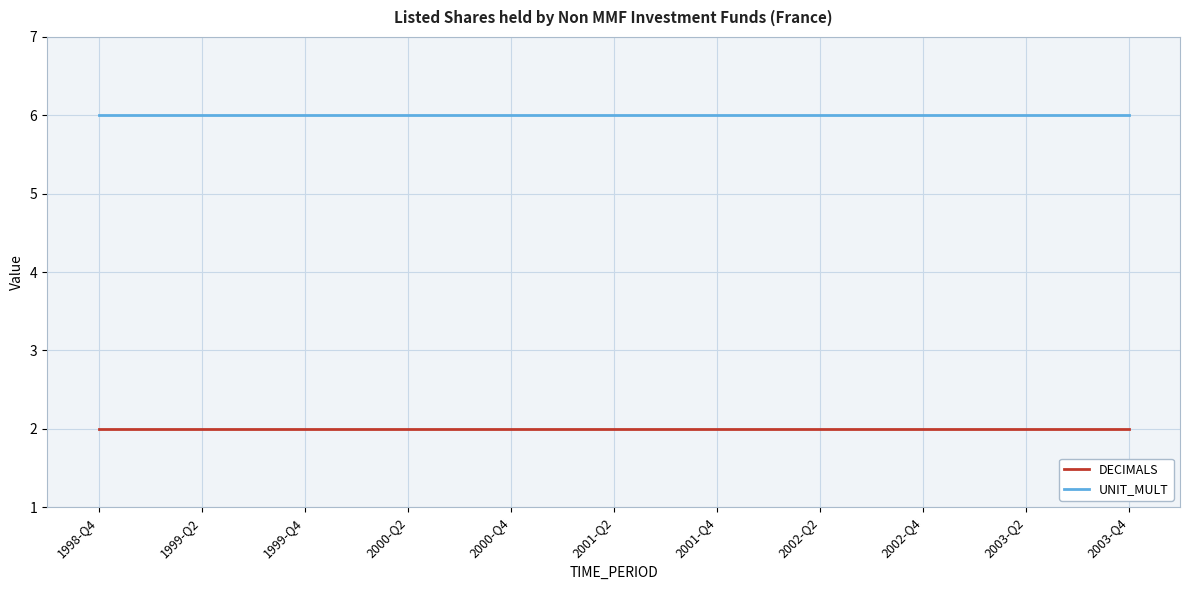

What is the maximum value for UNIT_MULT?

6